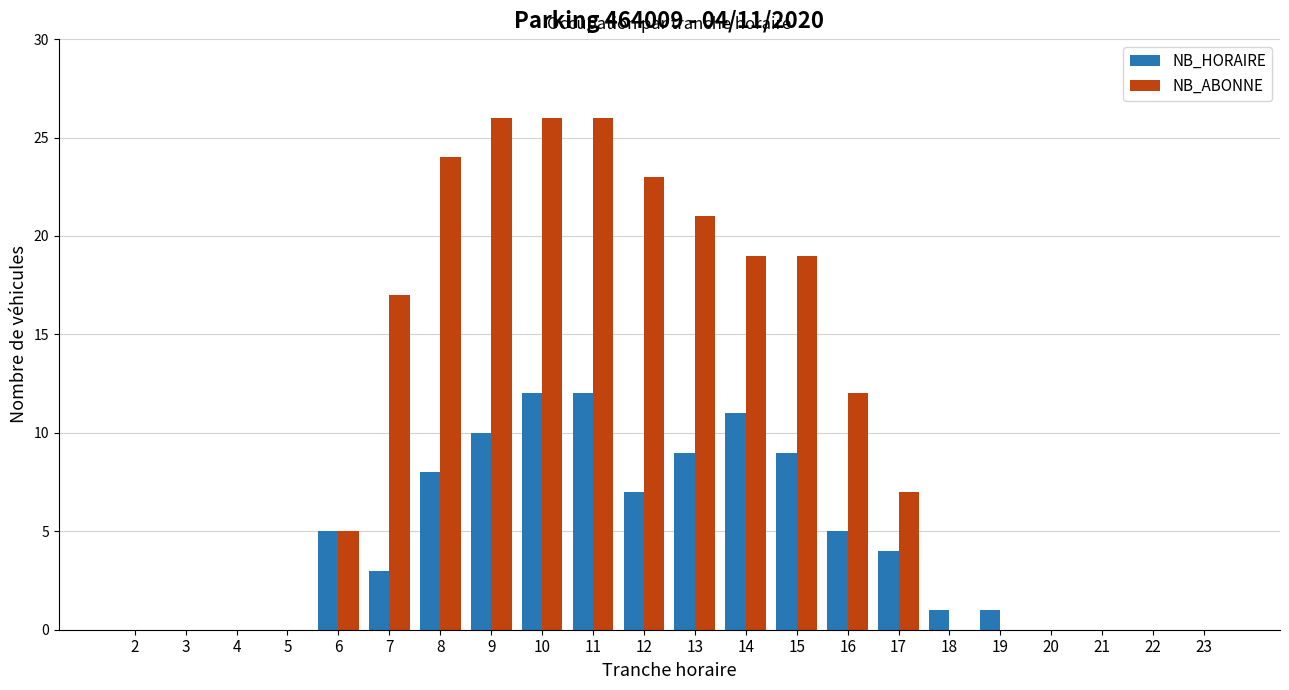

Is the value of NB_HORAIRE at 19 greater than the value of NB_ABONNE at 14?

No